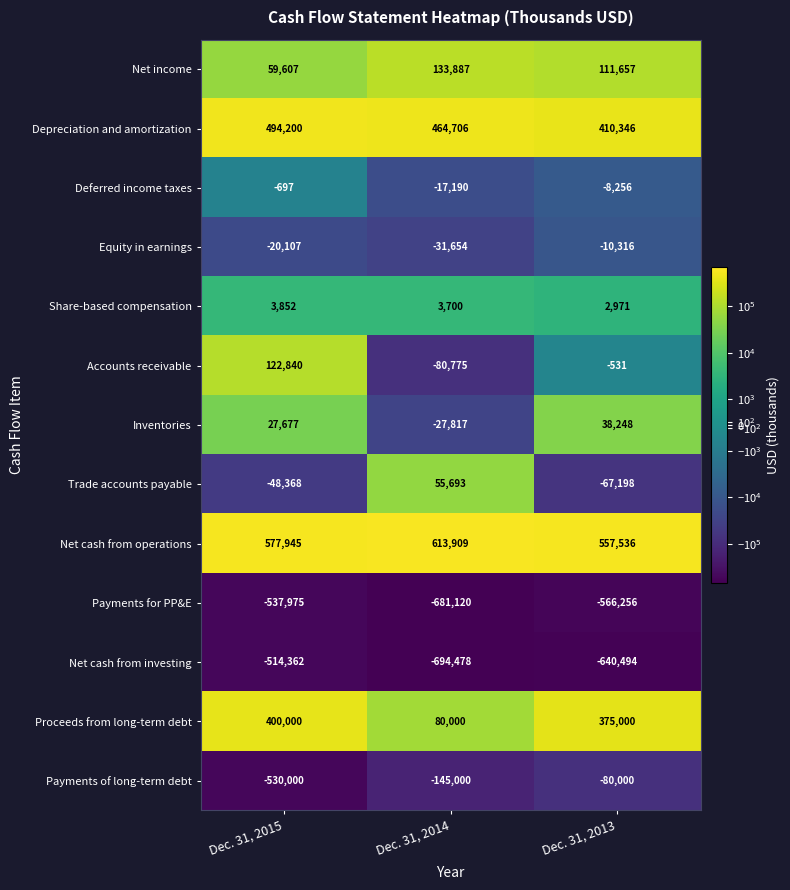

Between Dec. 31, 2015 and Dec. 31, 2014, which series saw the biggest shift?

Payments of long-term debt